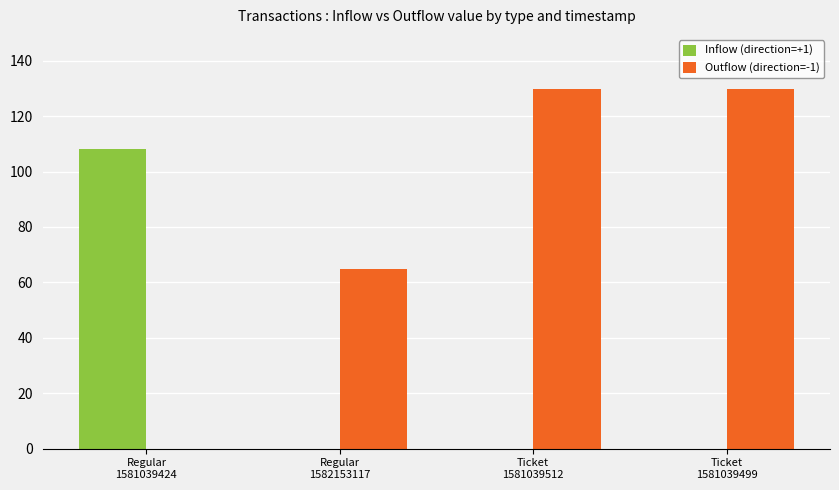

Which series has the largest total across all categories?

Outflow (direction=-1)